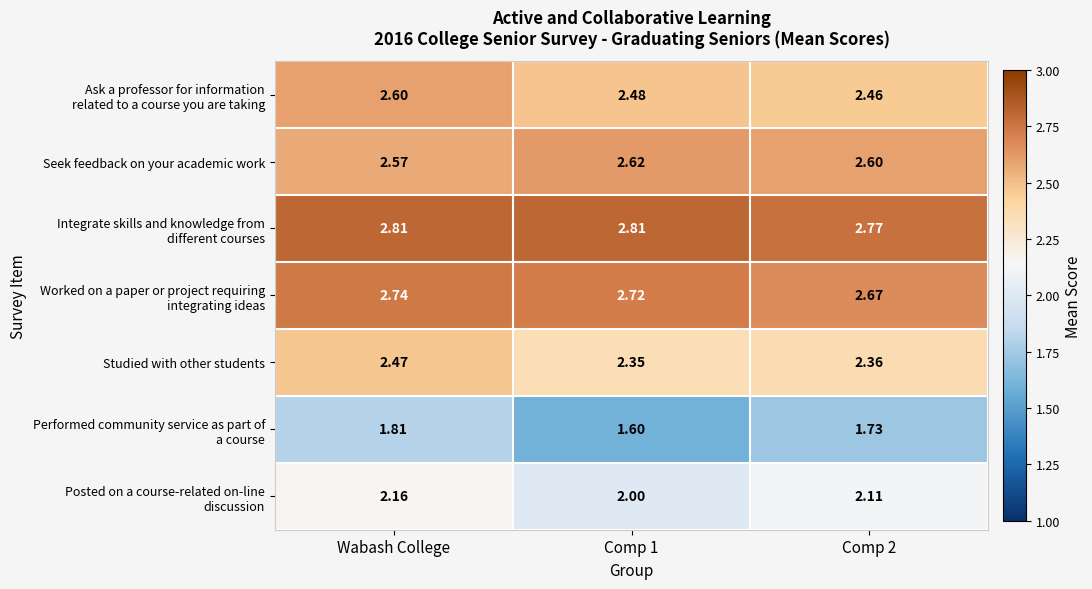

At which category is the sum across all series the highest?

Wabash College